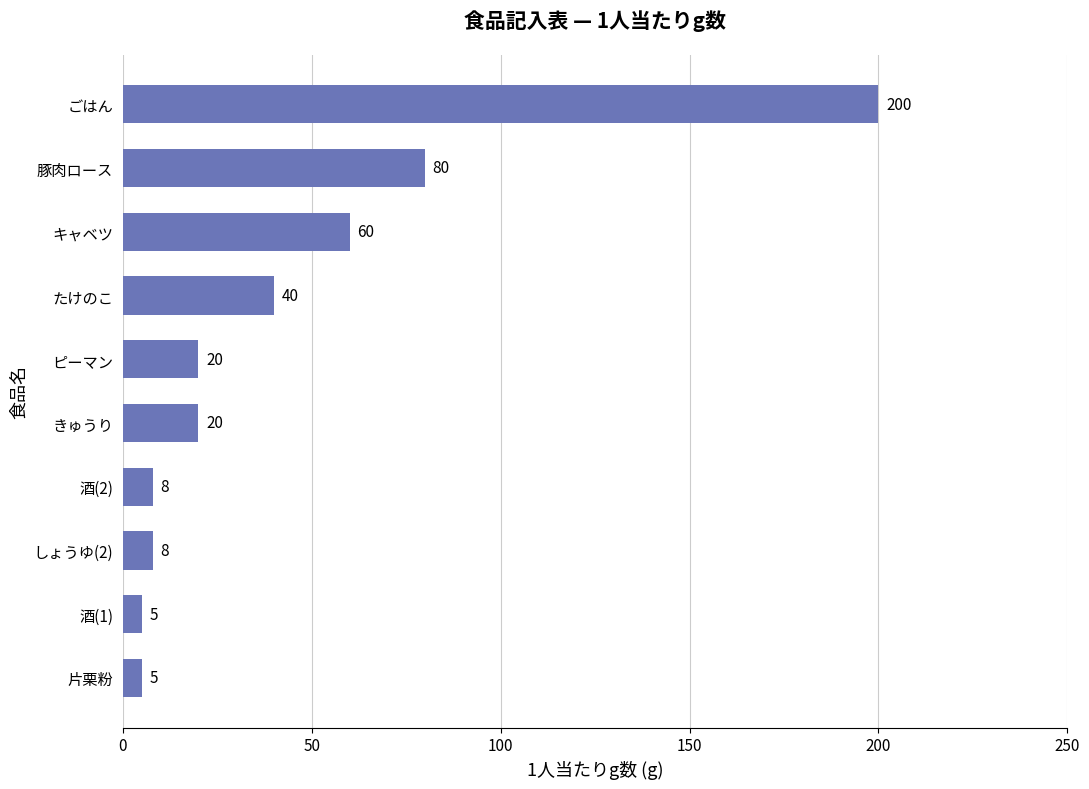

Reading bottom to top, what are all the values shown in this chart?

片栗粉=5	酒(1)=5	しょうゆ(2)=8	酒(2)=8	きゅうり=20	ピーマン=20	たけのこ=40	キャベツ=60	豚肉ロース=80	ごはん=200